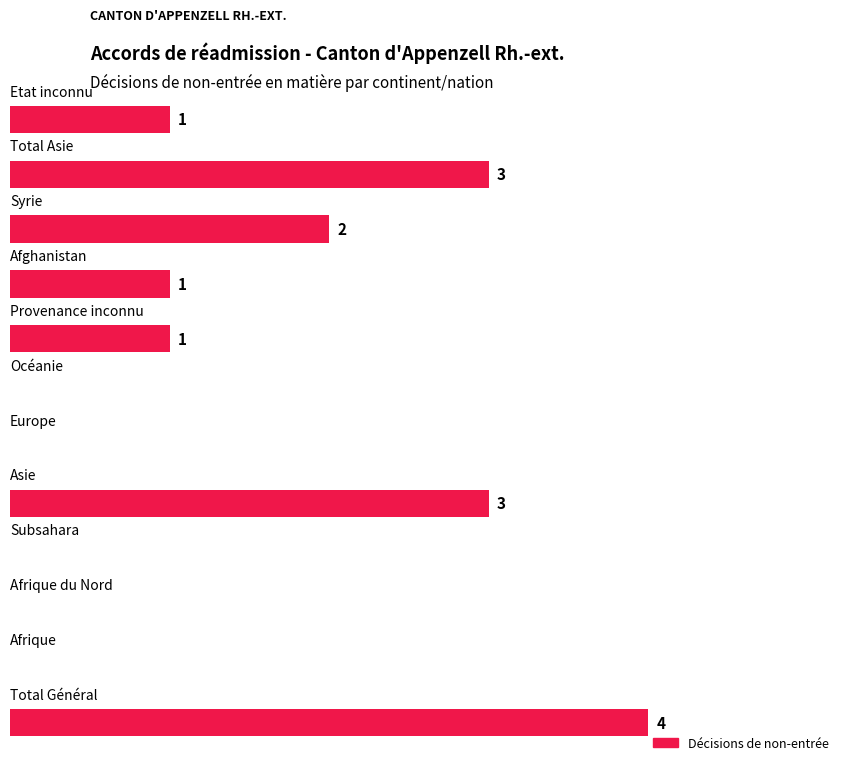

How many series are shown in this chart?

1